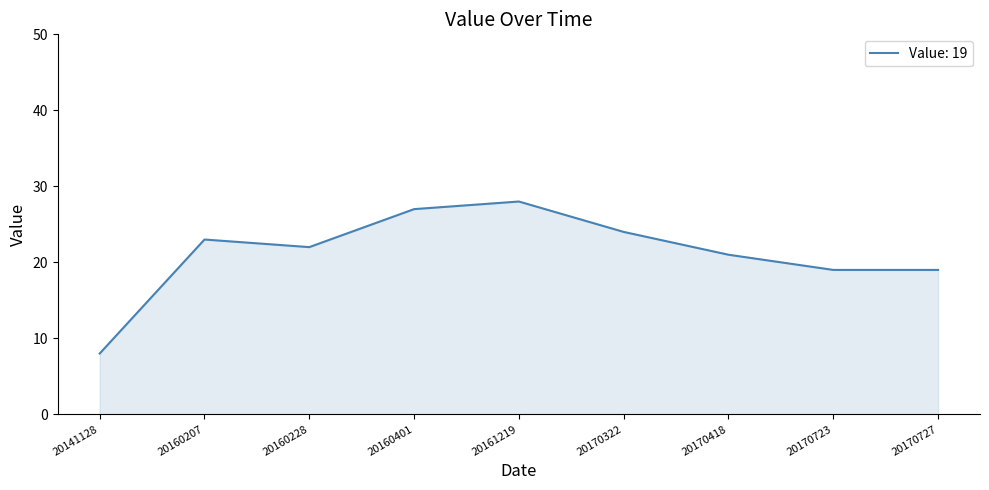

Reading left to right, what are all the values shown in this chart?

20141128=8	20160207=23	20160228=22	20160401=27	20161219=28	20170322=24	20170418=21	20170723=19	20170727=19